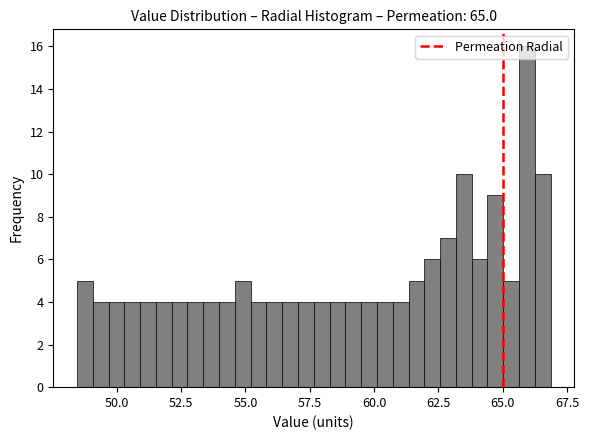

Around what value on the x-axis is the tallest bar? Give the approximate position of its centre, as read against the axis.

66.0